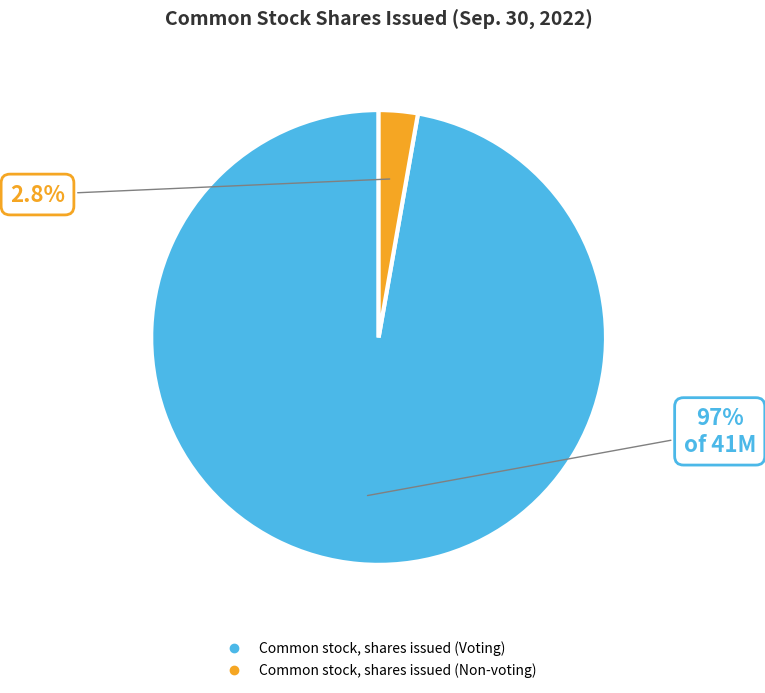

What percentage is the Common stock, shares issued (Voting) slice, to the nearest percent?

97%